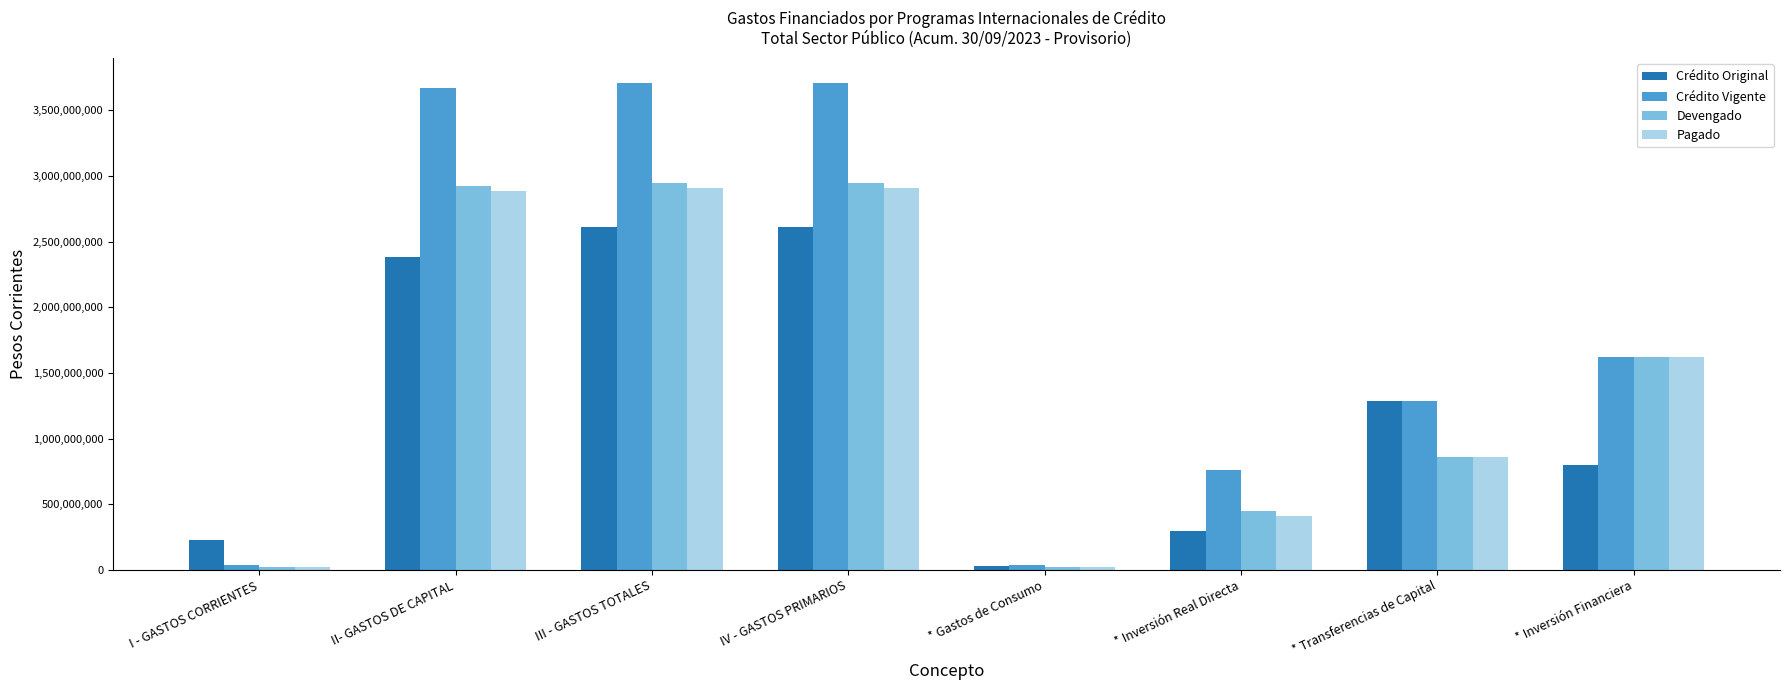

Reading right to left, transcribe all the data shown in this chart.

Crédito Original: 800000000	1288954000	296824000	26470000	2612248000	2612248000	2385778000	226470000
Crédito Vigente: 1620000000	1288954000	761456654	39876000	3710286654	3710286654	3670410654	39876000
Devengado: 1620000000	857157803	445843706	22494000	2945495509	2945495509	2923001509	22494000
Pagado: 1620000000	857157803	410706868	22156000	2910020671	2910020671	2887864671	22156000